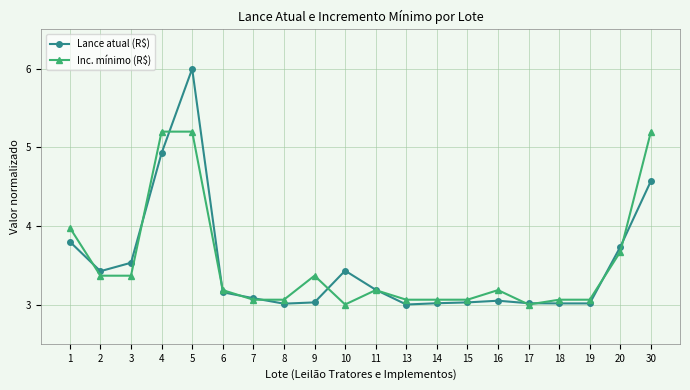

Is this an area chart (filled region under the line)?

No